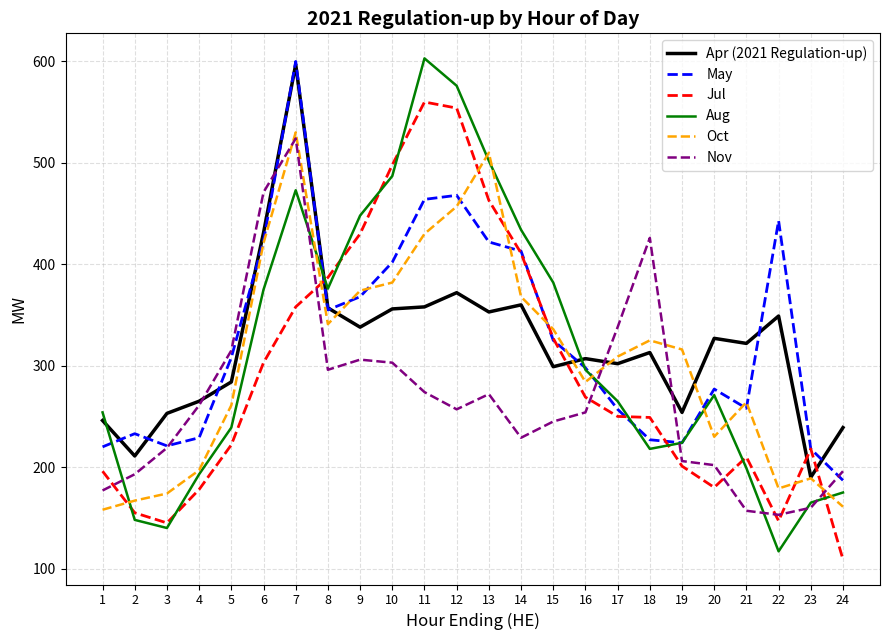

What is the average value of the Oct series?

307